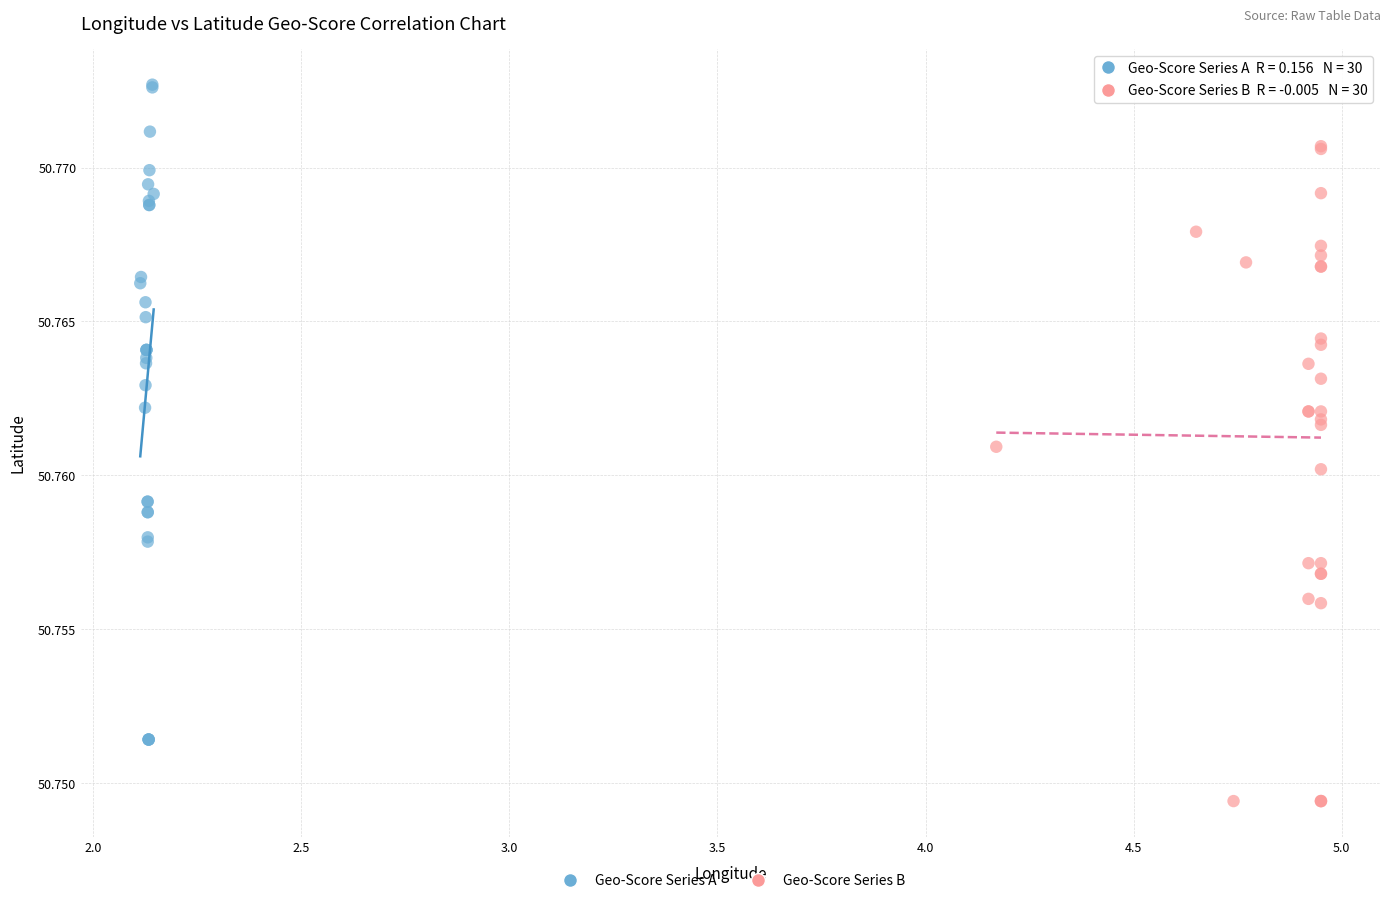

Which series contains the highest Y value?

Geo-Score Series A